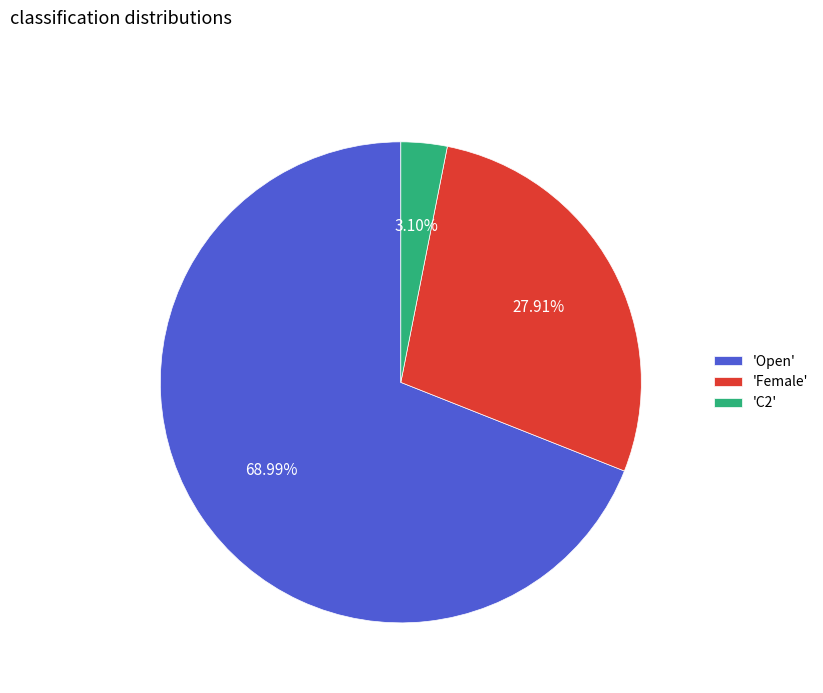

Which category accounts for the majority?

'Open'